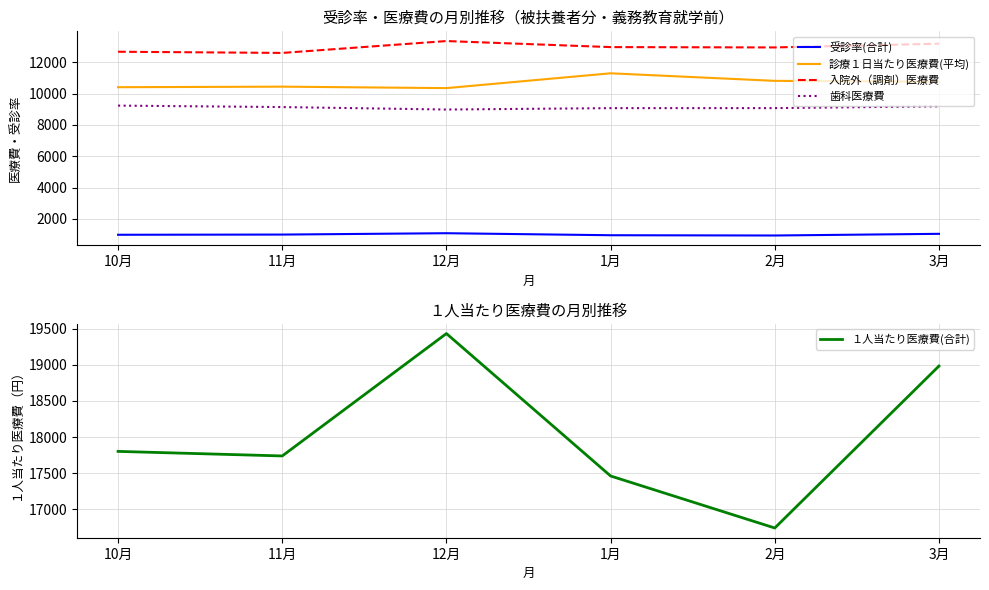

True or false: 歯科医療費 has more than 2 points higher than both neighbors.

False